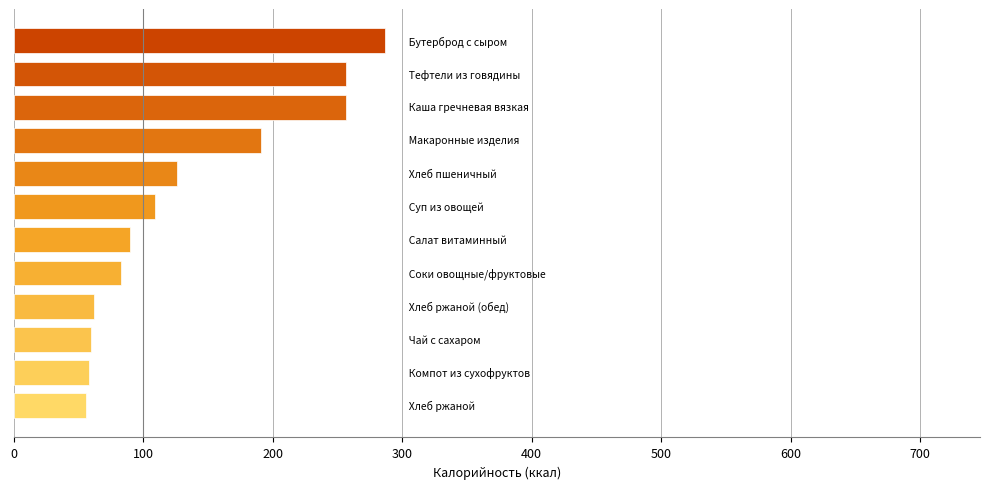

What is the difference between the maximum and minimum values?

231